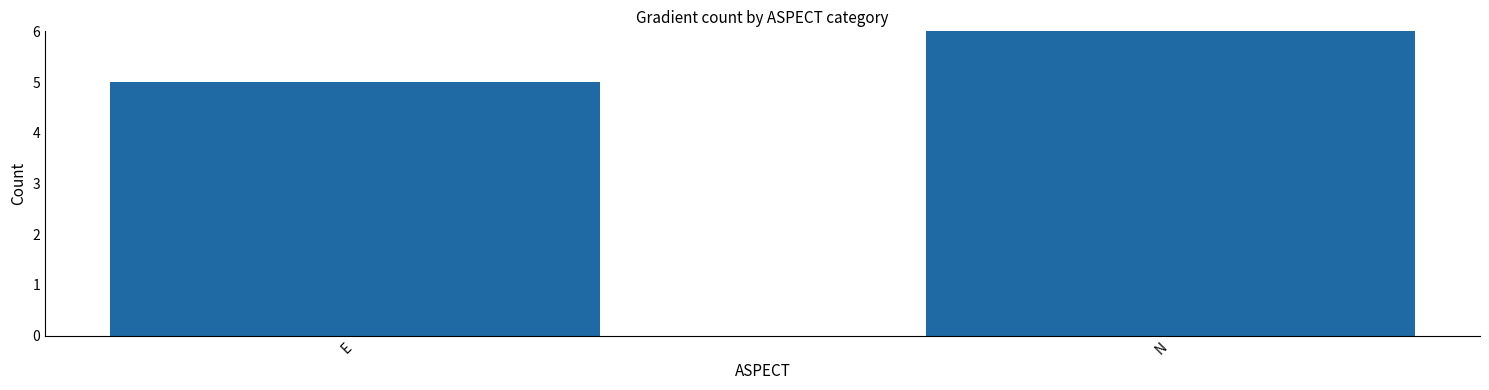

True or false: the data shows 64 at N.

True